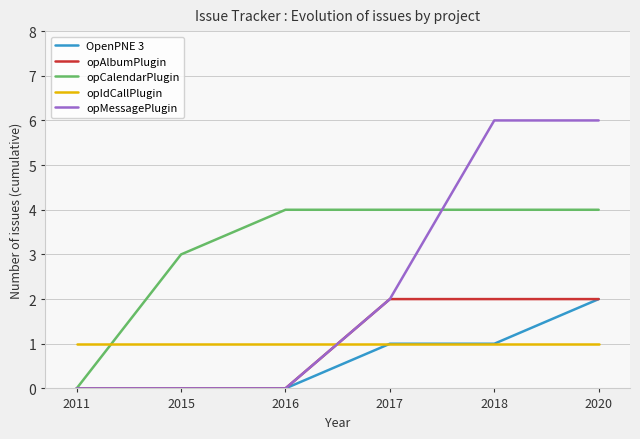

What is the total value across all series at 2018?

14